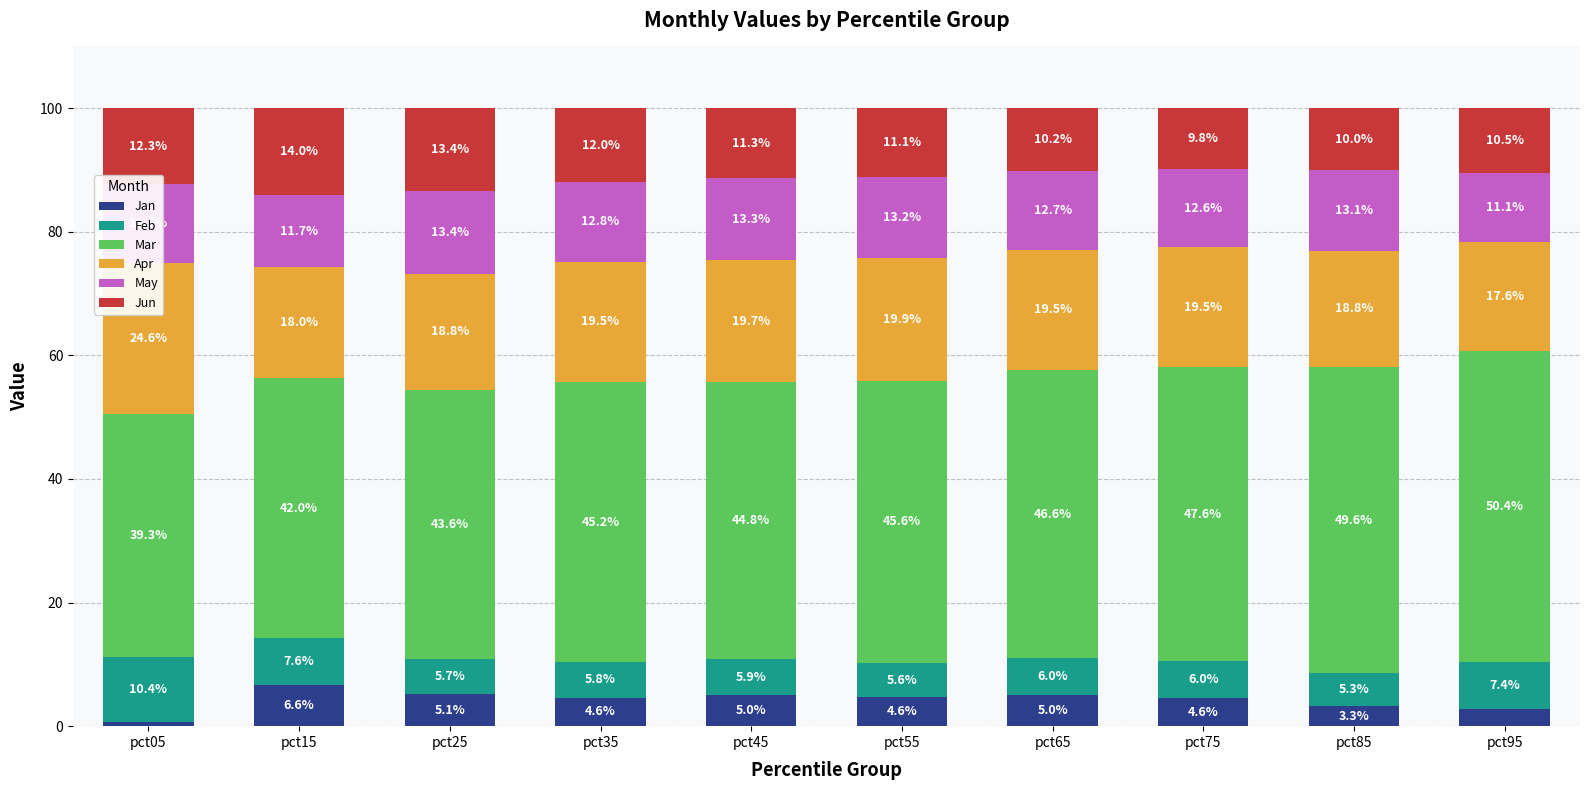

How many bars are there in total?

60